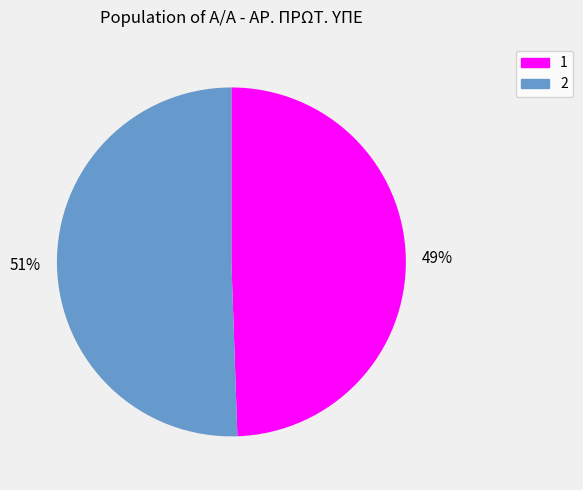

How many slices are in this pie chart?

2